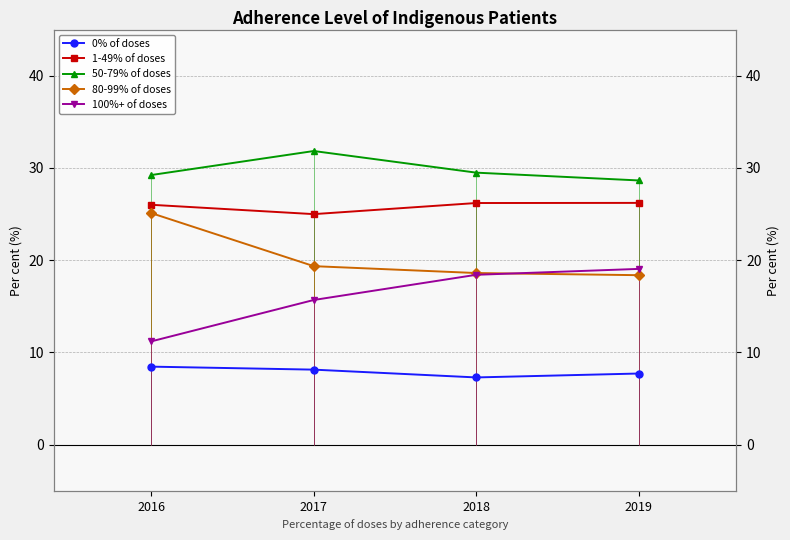

What is the difference between the second highest and minimum values in the 100%+ of doses series?

7.2